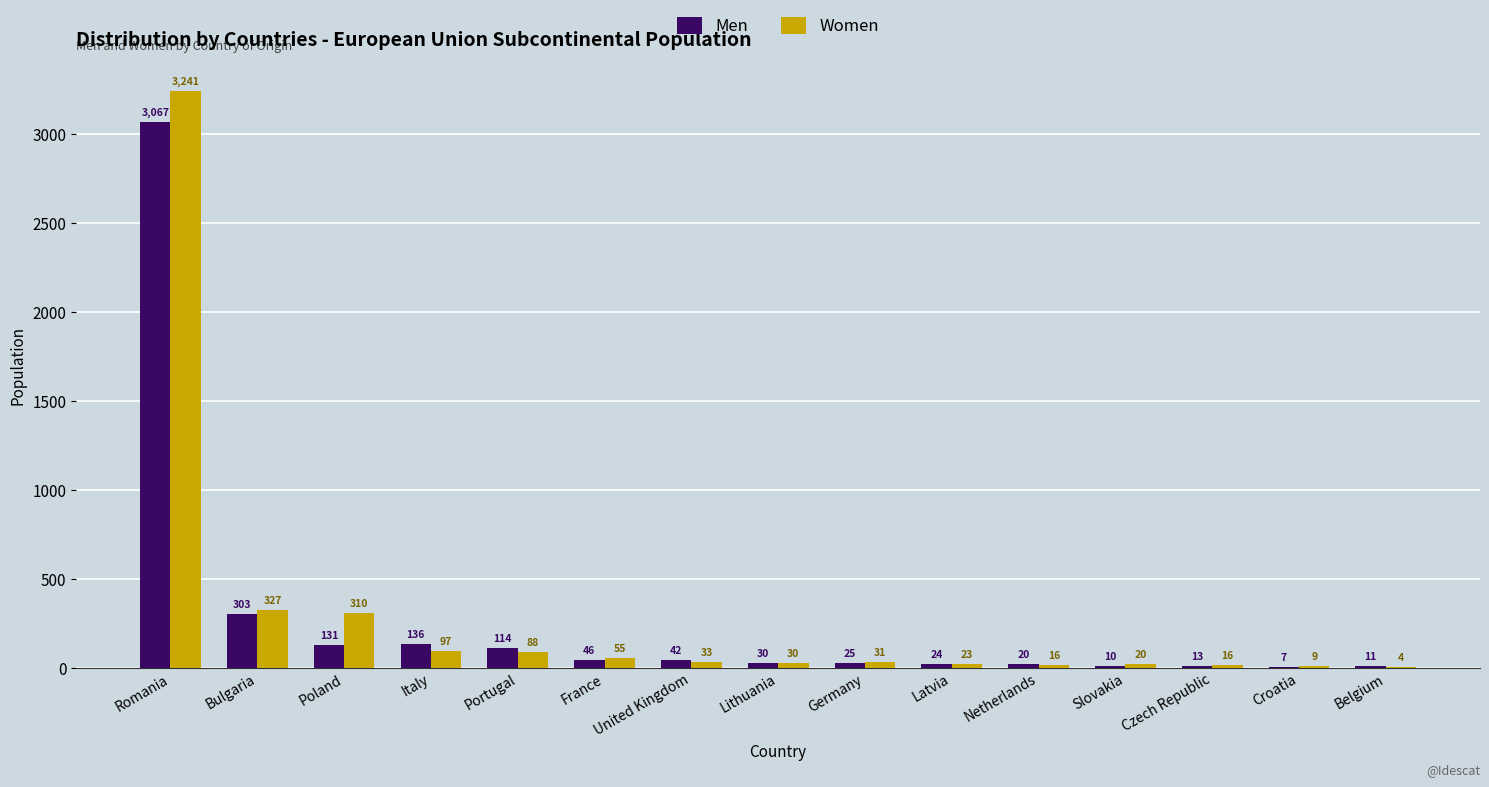

Reading left to right, extract all data points from this chart.

Men: 3067	303	131	136	114	46	42	30	25	24	20	10	13	7	11
Women: 3241	327	310	97	88	55	33	30	31	23	16	20	16	9	4